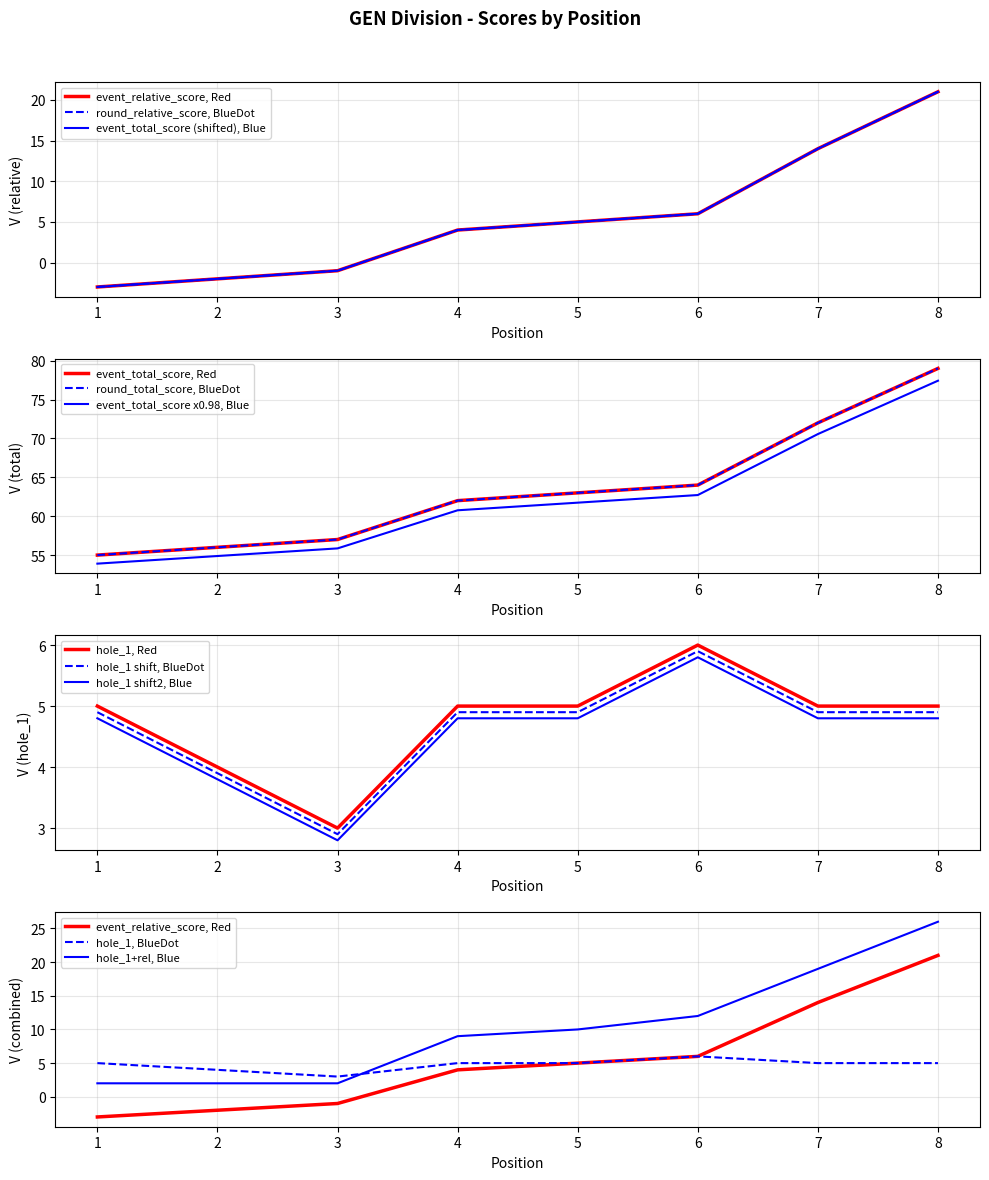

True or false: round_total_score has more than 2 interior local peaks.

False